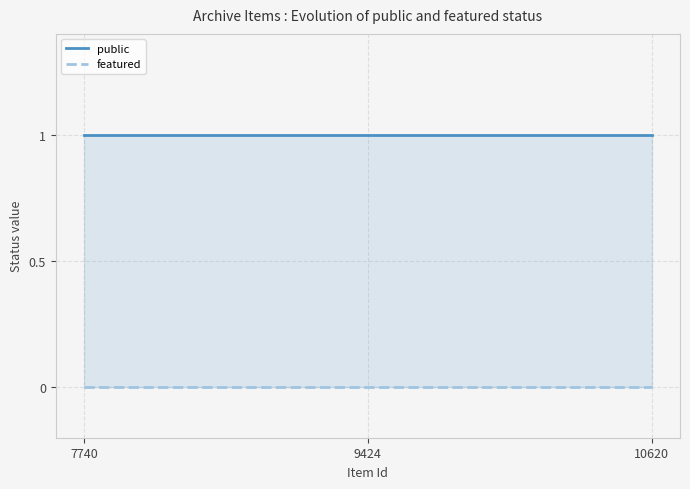

Between 7740 and 10620, which is larger?

7740